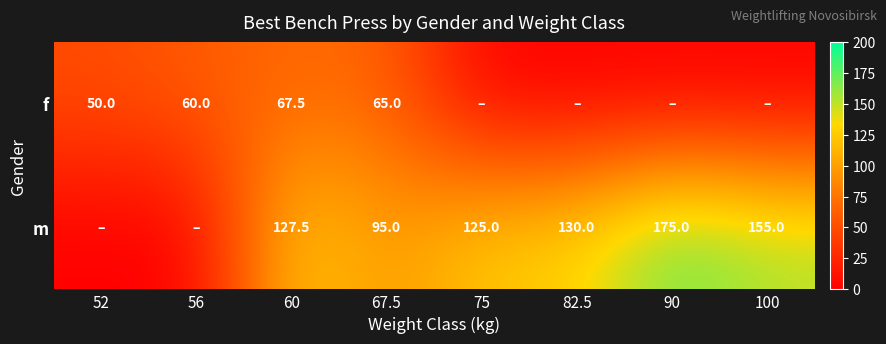

What is the sum of the f values at 60 and 56?

127.5